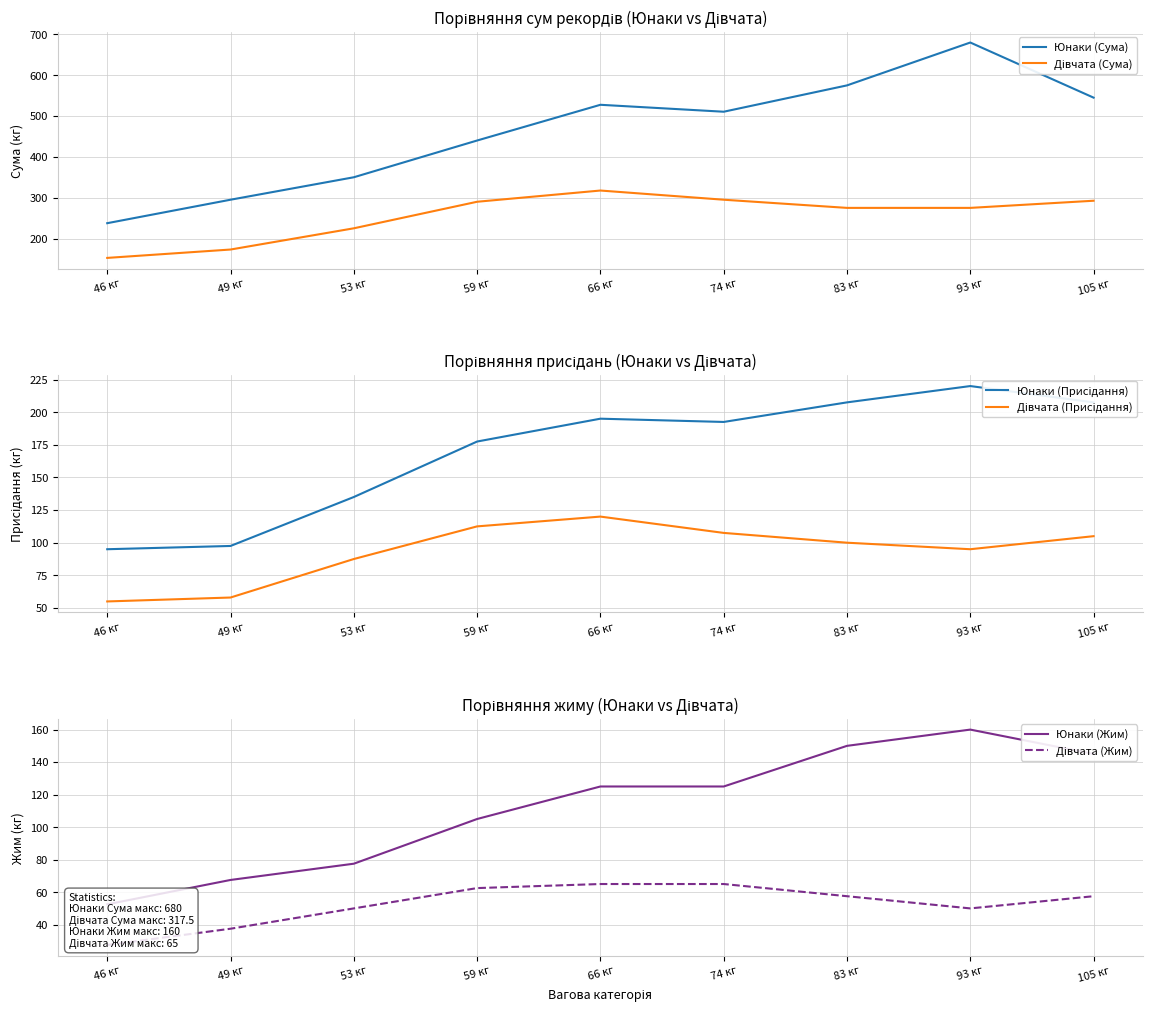

At how many categories does at least one series exceed 40?

9